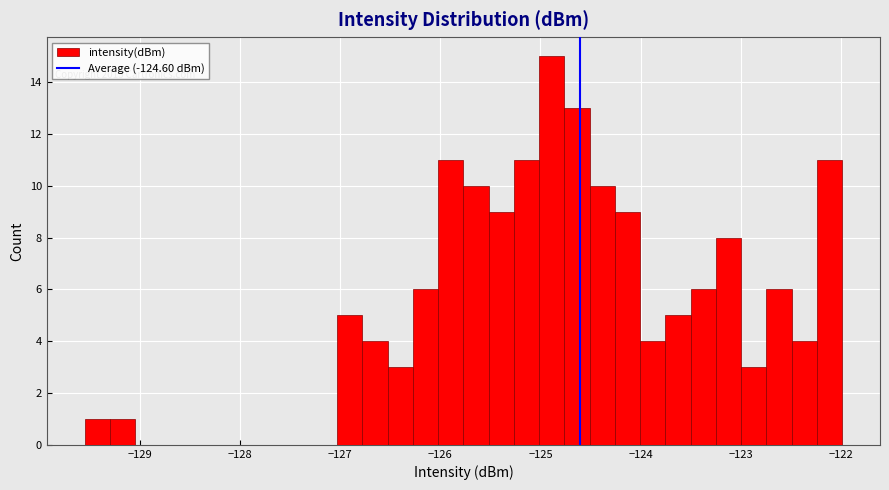

Read against the x-axis, roughly where is the centre of the tallest bar?

-124.9